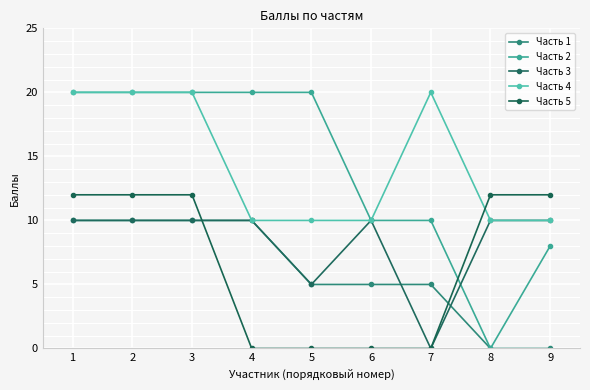

Is the value of Часть 3 at 7 greater than the value of Часть 1 at 1?

No